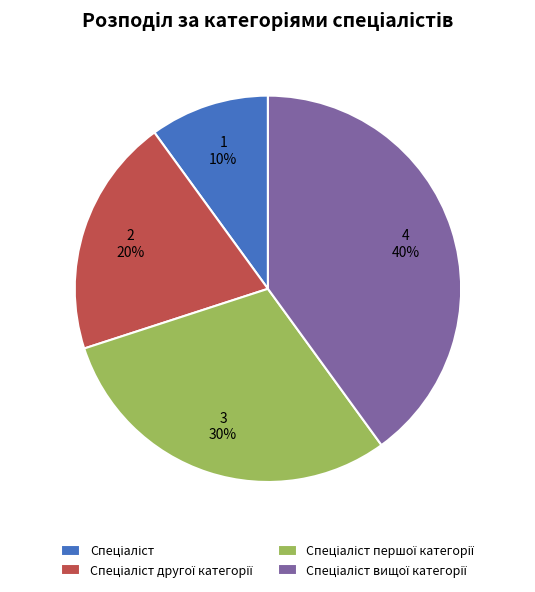

Is there a majority slice in this chart?

No